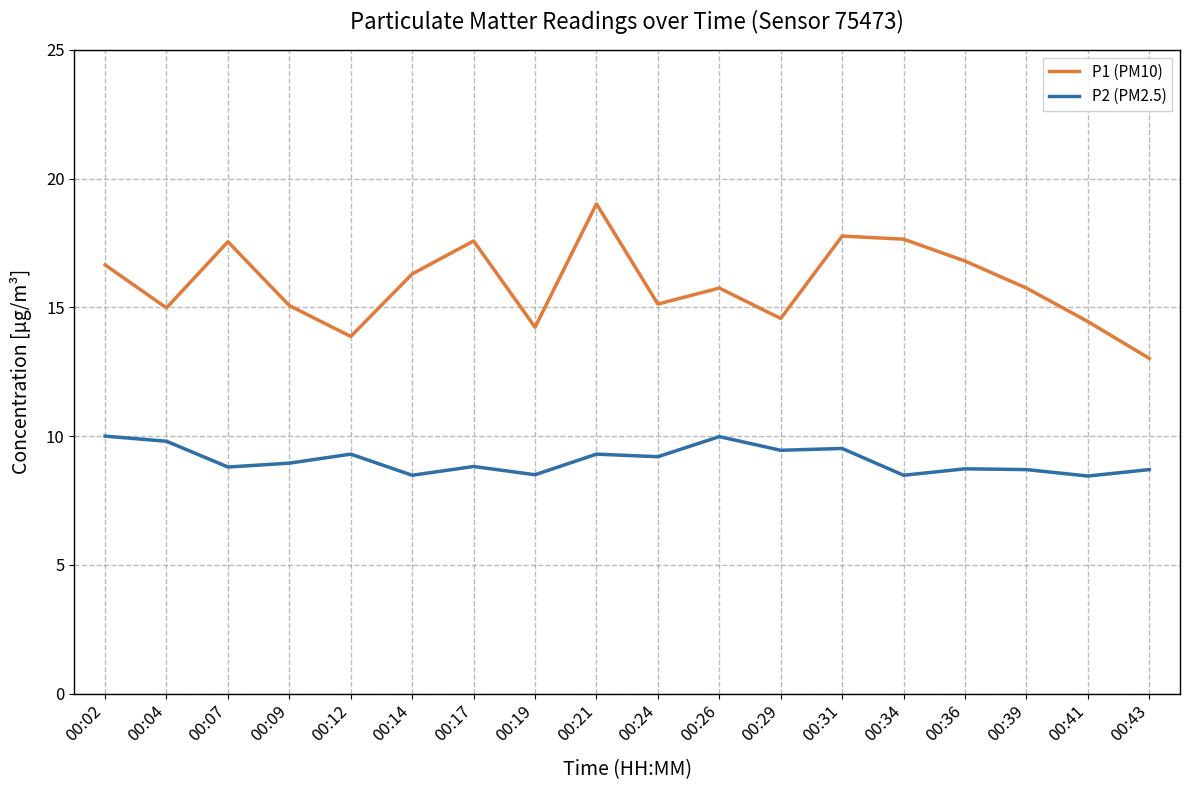

The value of P1 (PM10) at 00:07 is 17.6. True or false?

True